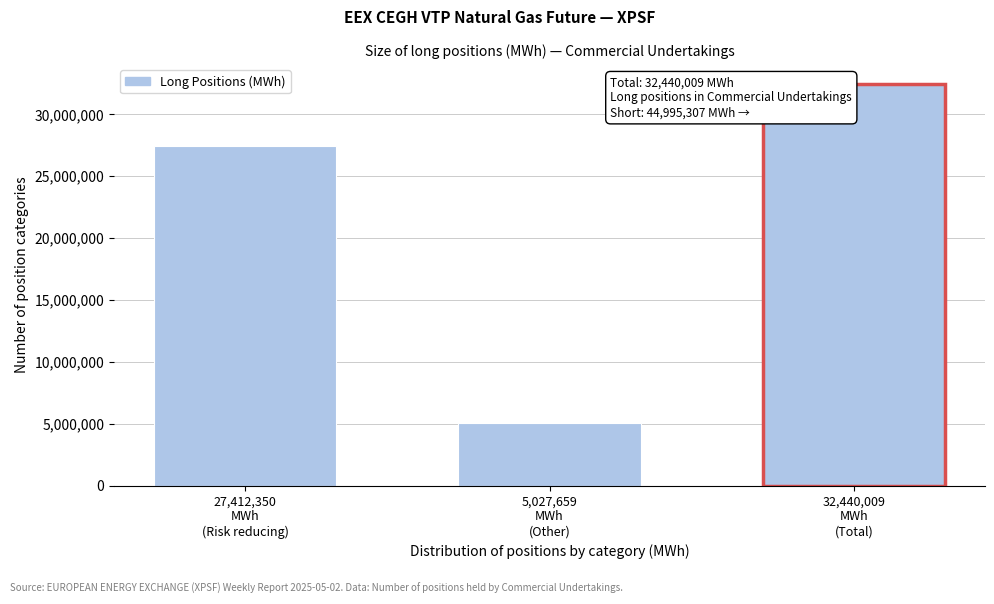

Reading left to right, transcribe all the data shown in this chart.

27412350	5027659	32440009